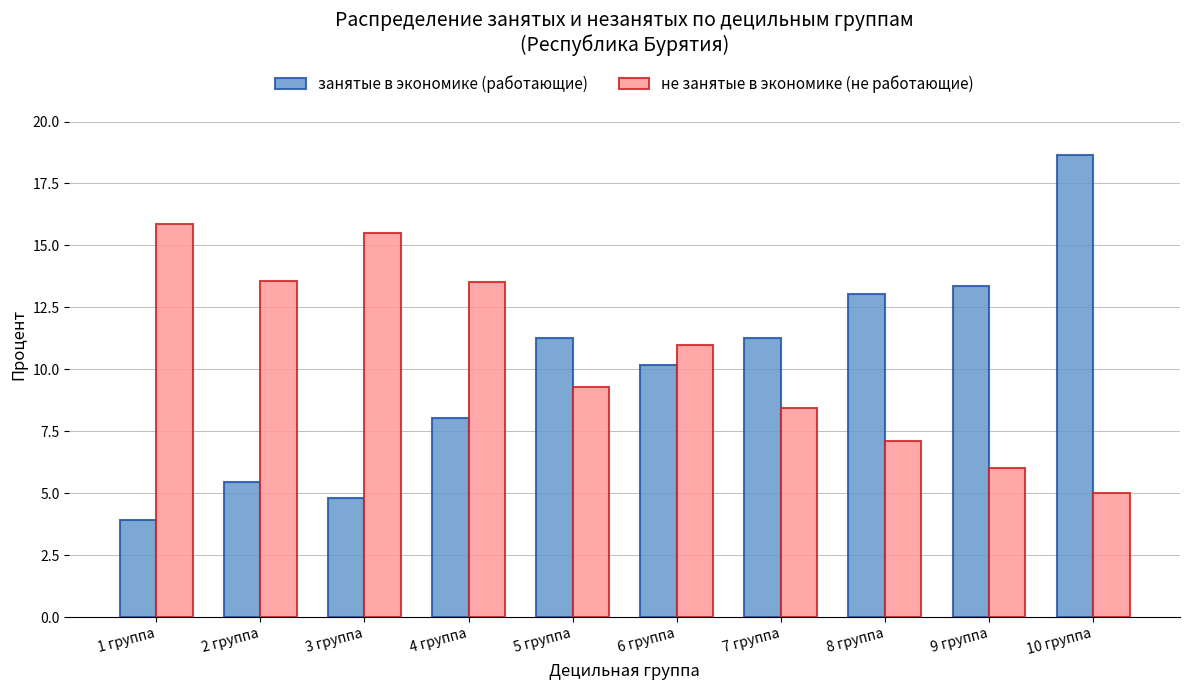

At which category does the chart reach its minimum across all series?

1 группа